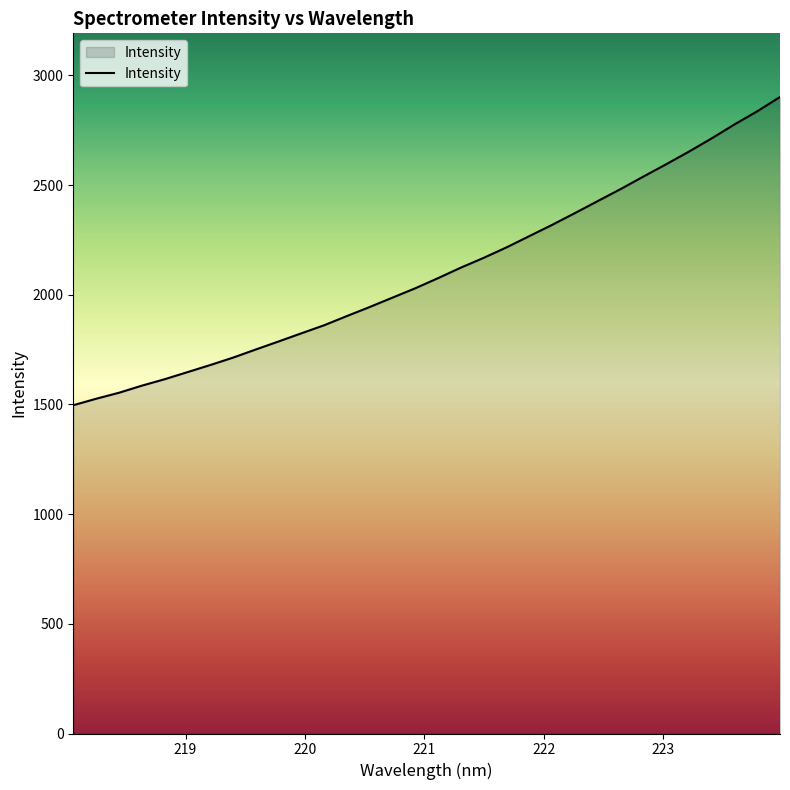

What is the difference between the maximum and minimum values?

1405.3